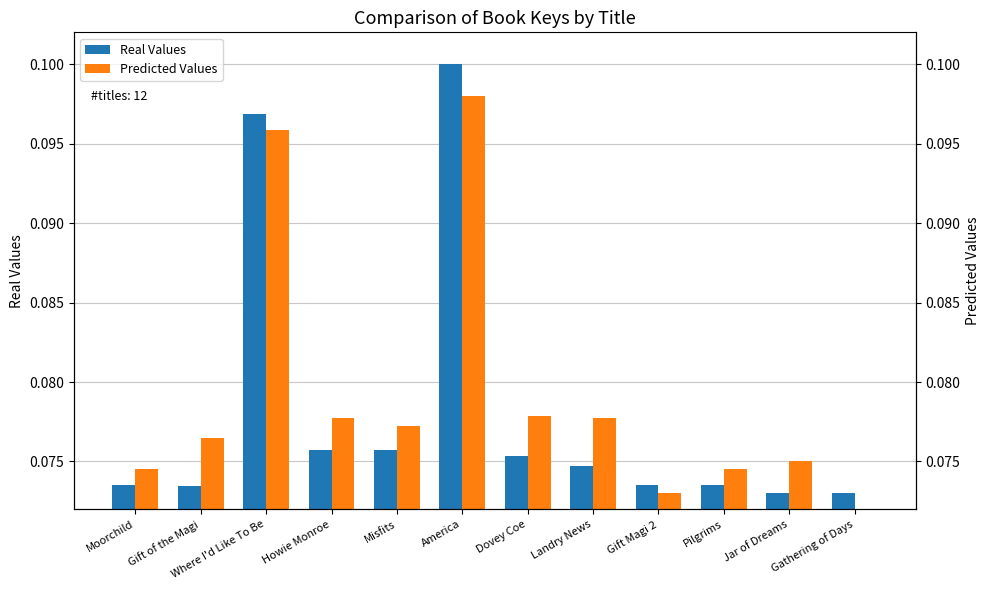

The Real Values series shows 0.1 at America. True or false?

True